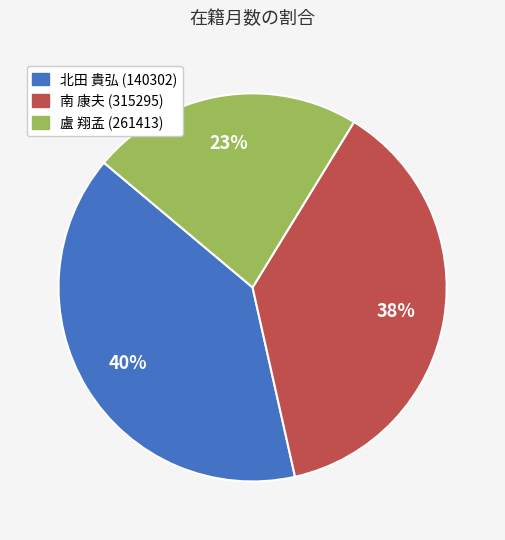

To the nearest percent, what is the difference between the largest and smallest slice percentages?

17%